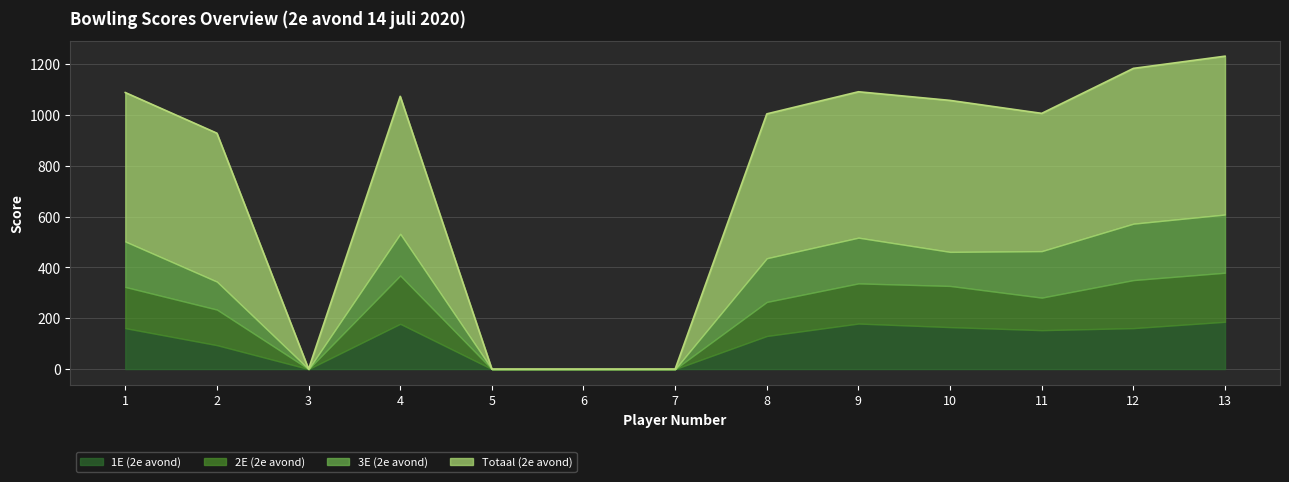

What is the difference between the second highest and minimum values in the Totaal (2e avond) series?

611